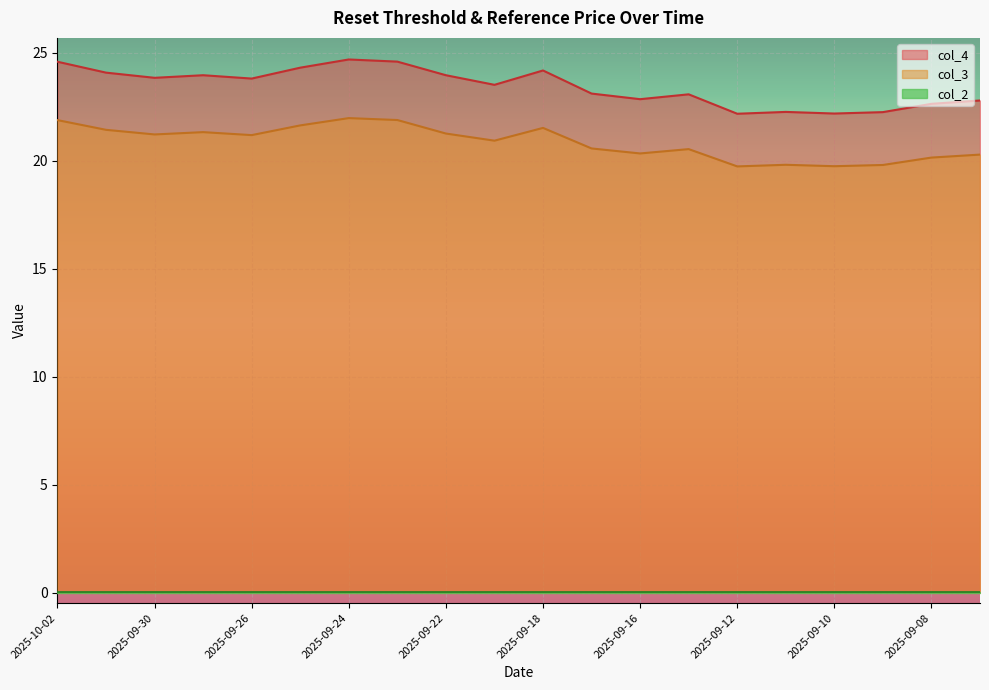

True or false: col_4 has a value of 6.2 at 2025-09-17.

False